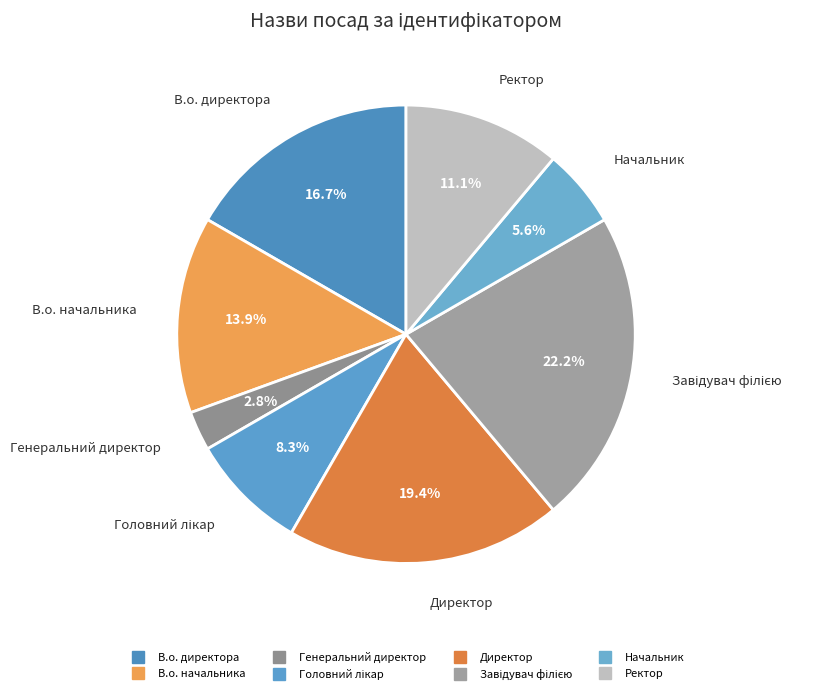

Count the number of slices in the pie.

8